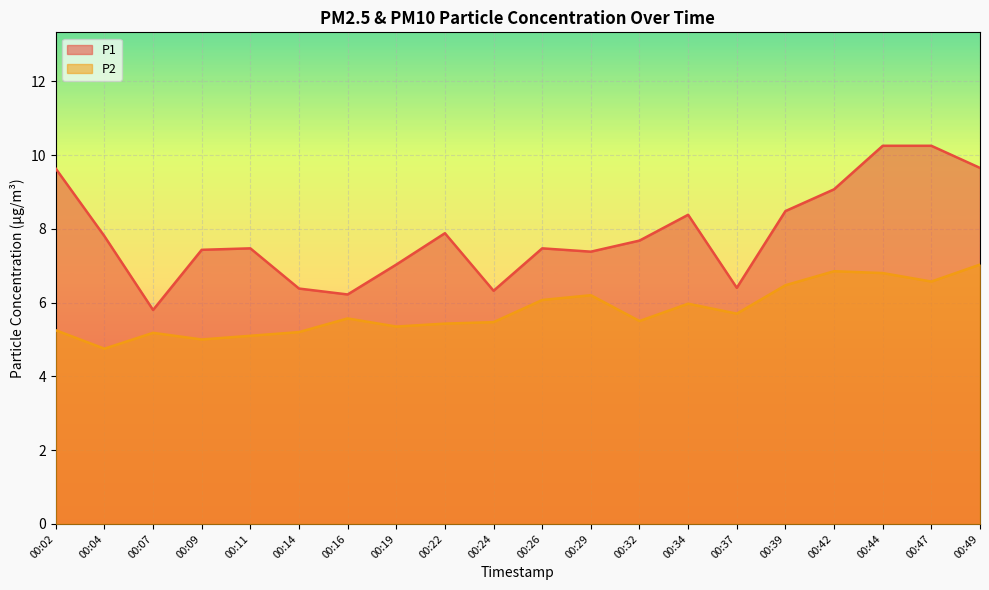

True or false: P2 and P1 cross at least once.

False